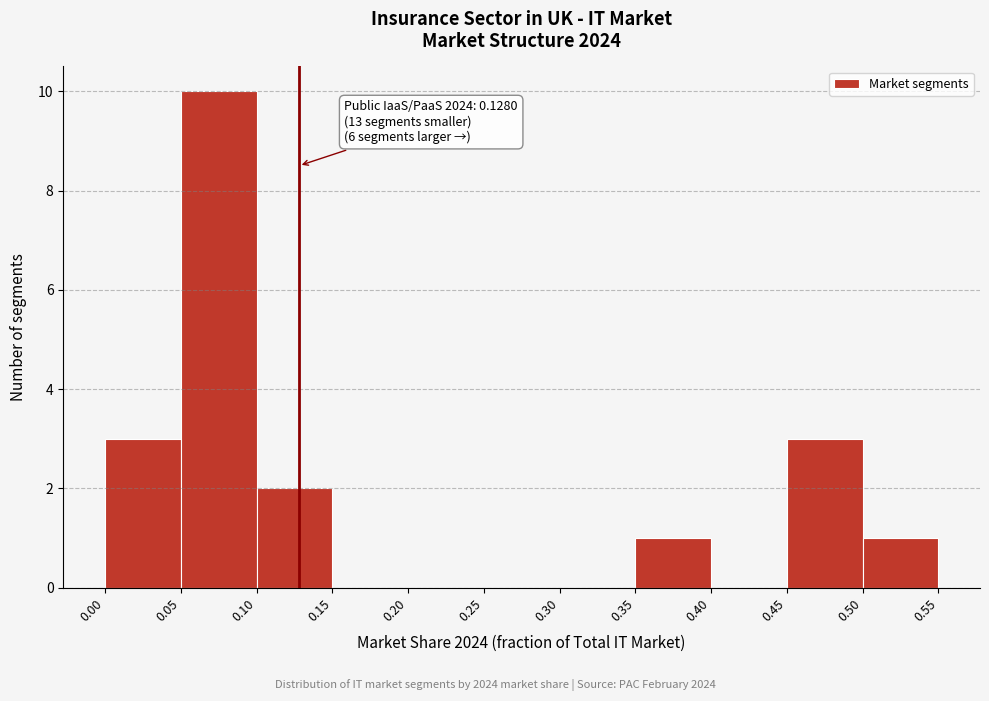

Over which range of the x-axis is the bar tallest?

0.05 to 0.10